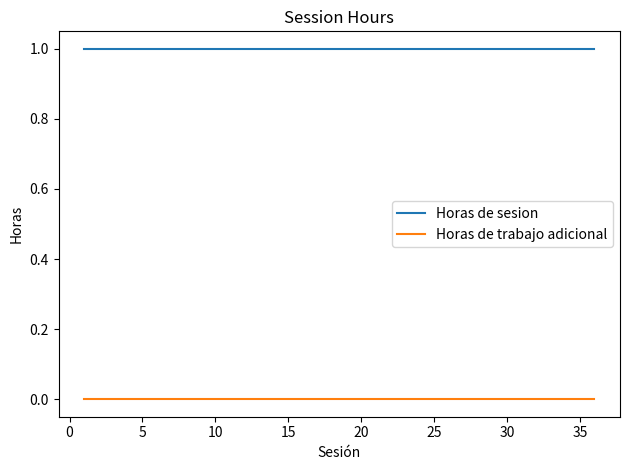

Rank the series by their average value, from lowest to highest.

Horas de trabajo adicional, Horas de sesion